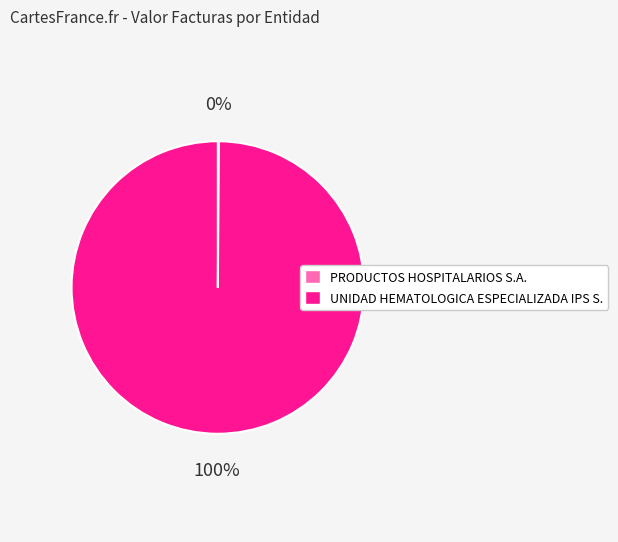

True or false: UNIDAD HEMATOLOGICA ESPECIALIZADA IPS S. accounts for 100% of the total.

True